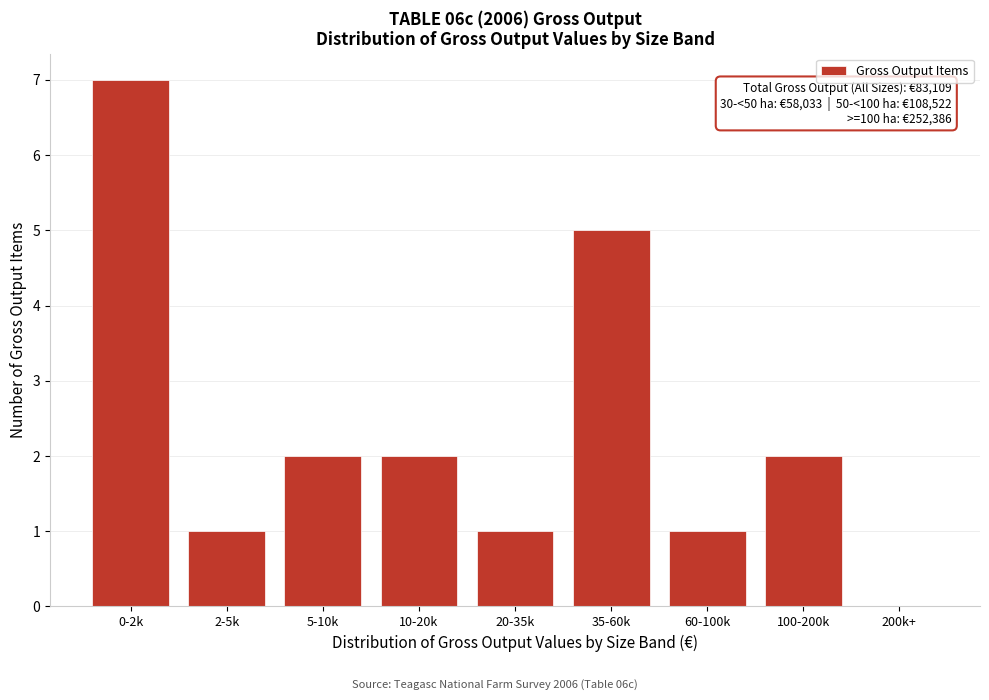

Reading right to left, extract all data points from this chart.

200k+=0	100-200k=2	60-100k=1	35-60k=5	20-35k=1	10-20k=2	5-10k=2	2-5k=1	0-2k=7